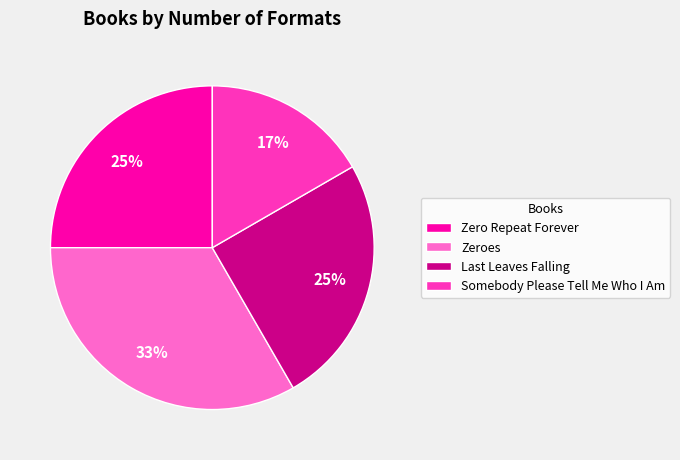

Is it true that Somebody Please Tell Me Who I Am is 24% of the pie?

False